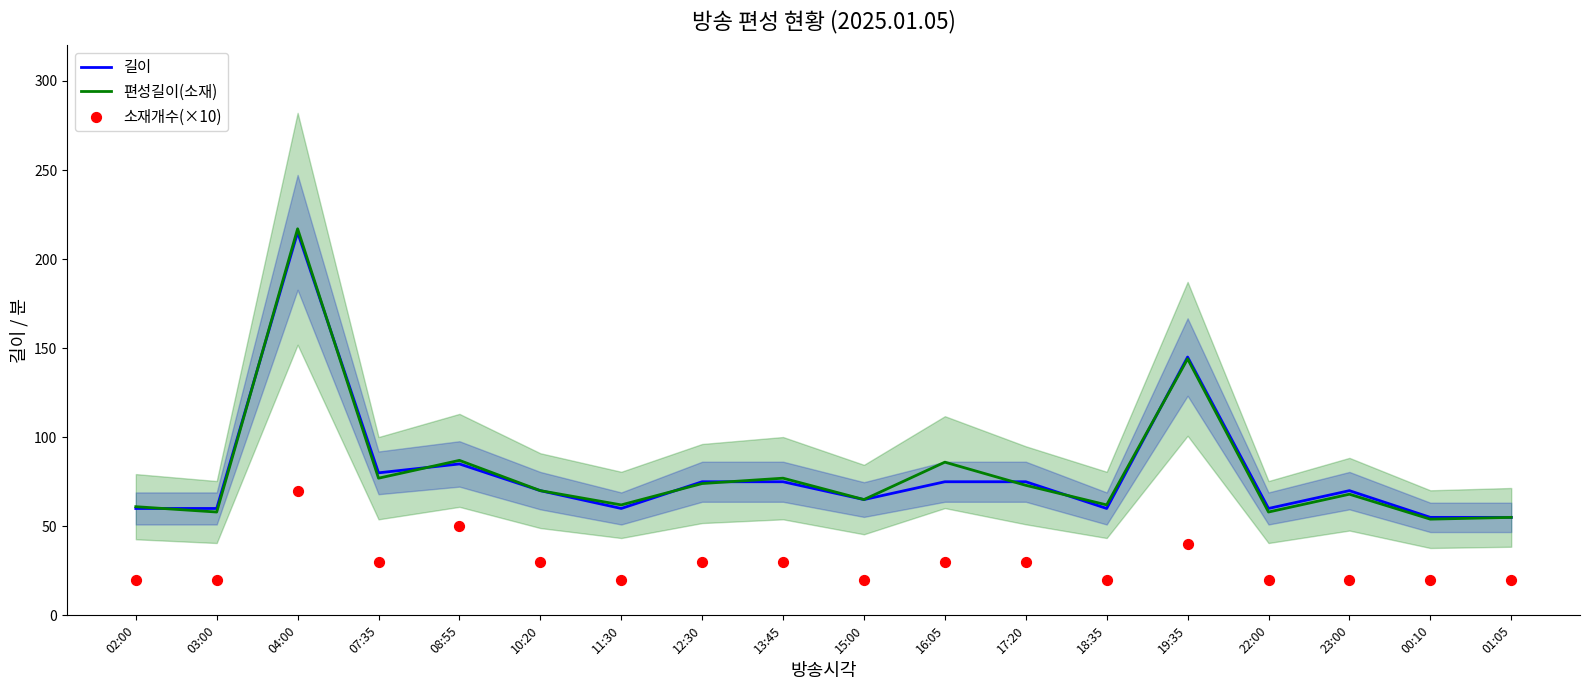

Which series has the widest spread of Y values?

편성길이(소재)